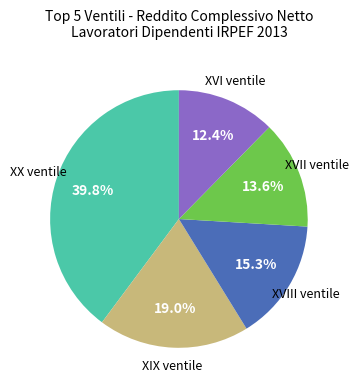

Is there a majority slice in this chart?

No